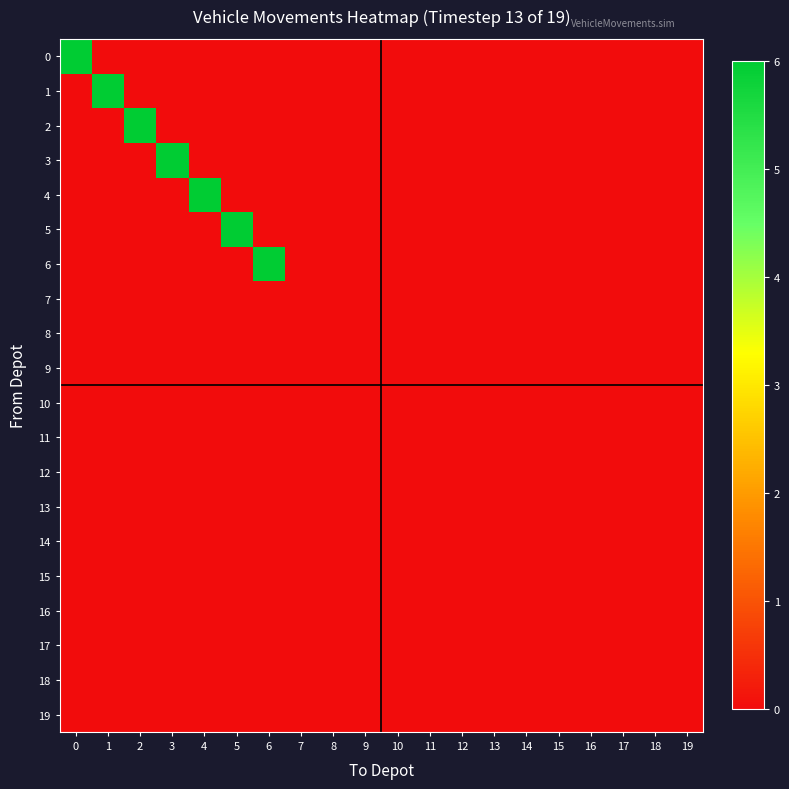

List the series in order of their peak value, highest first.

0, 1, 2, 3, 4, 5, 6, 7, 8, 9, 10, 11, 12, 13, 14, 15, 16, 17, 18, 19